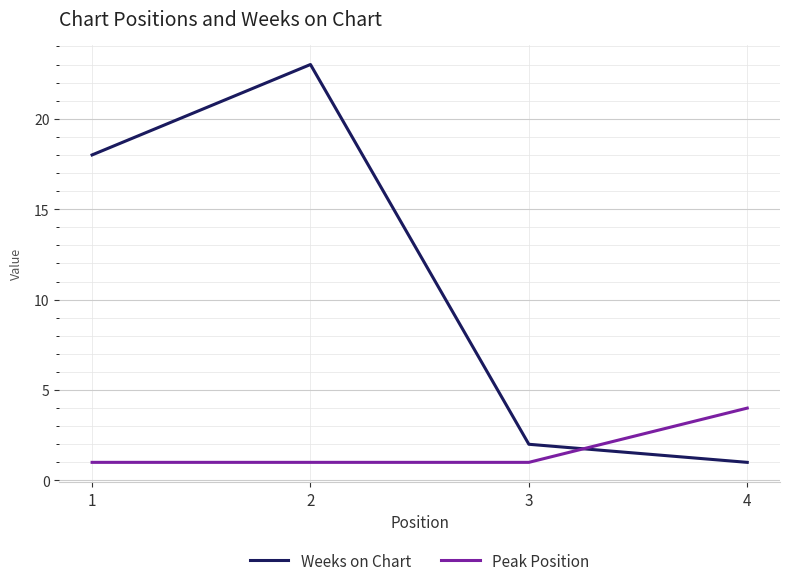

What is the total value across all series at 2?

24